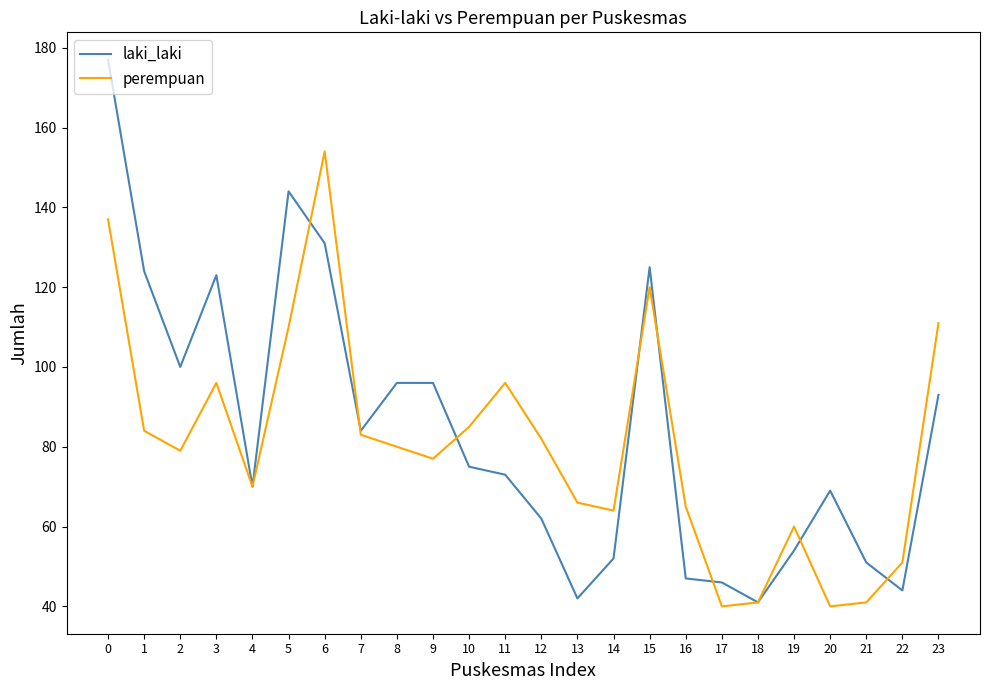

What is the difference between the laki_laki values at 7 and 1?

40